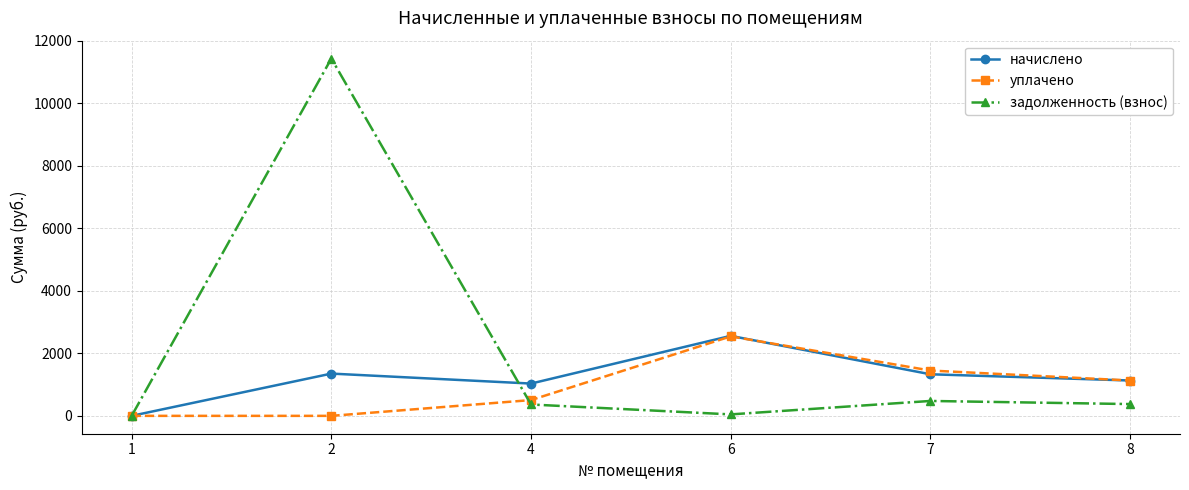

At which category does задолженность (взнос) reach its first local peak?

2